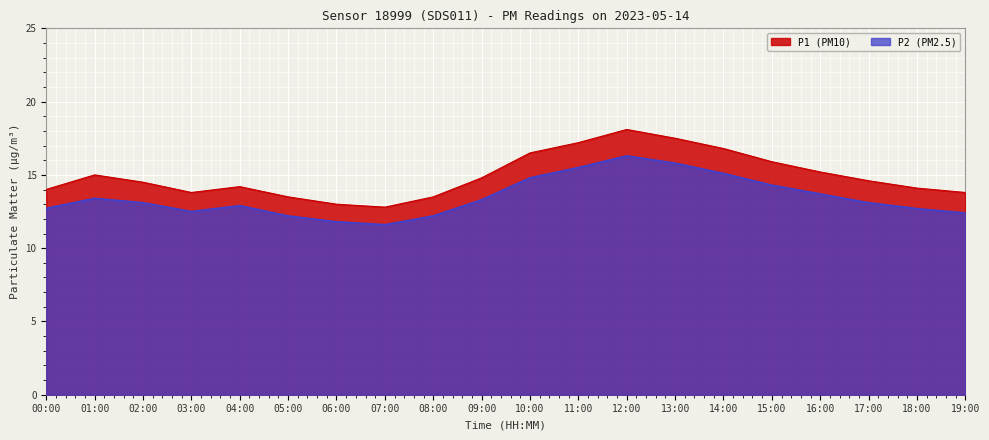

True or false: P1 and P2 intersect in this chart.

False